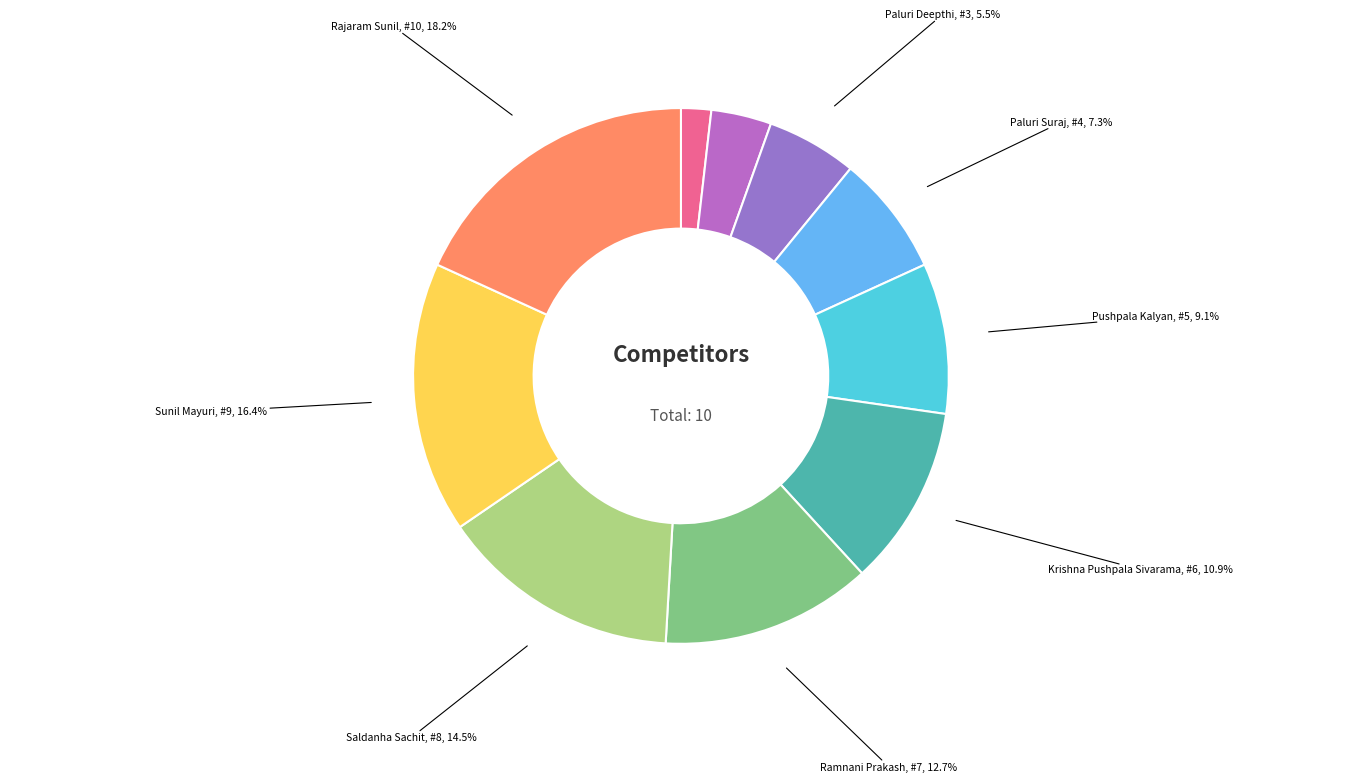

How many slices are in this pie chart?

10